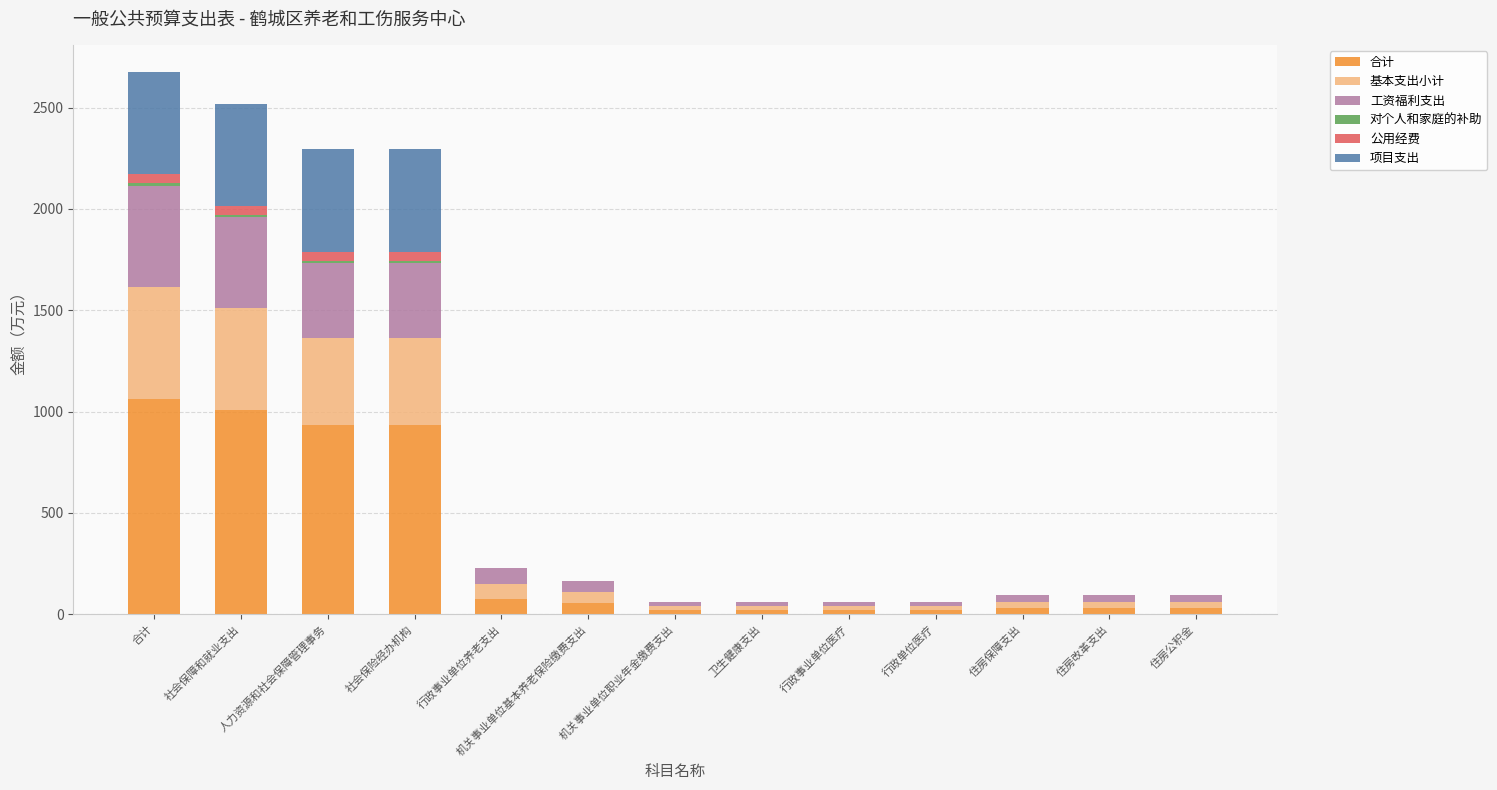

How many values in the 合计 series exceed 31?

9